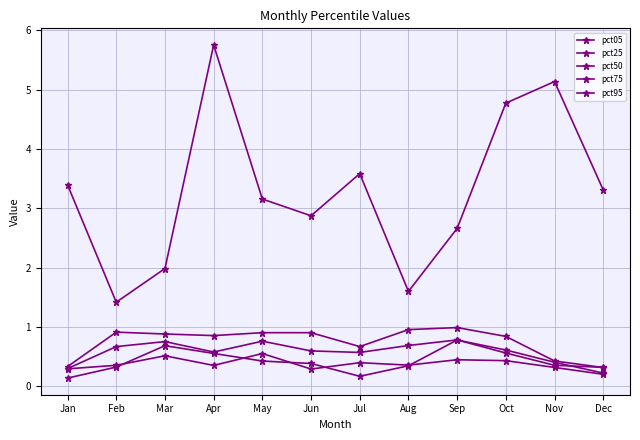

True or false: pct25 has more than 0 points higher than both neighbors.

True